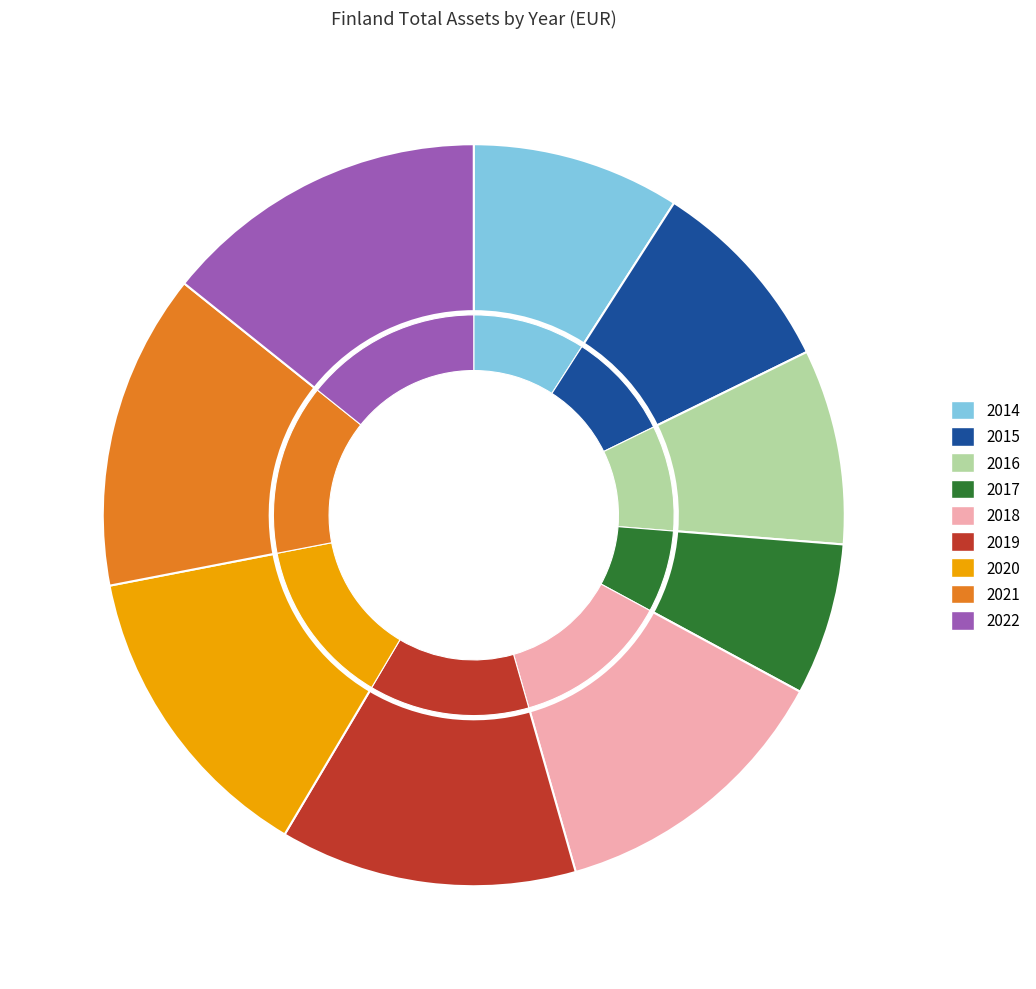

Rank the categories by value from lowest to highest.

2017, 2016, 2015, 2014, 2018, 2019, 2020, 2021, 2022